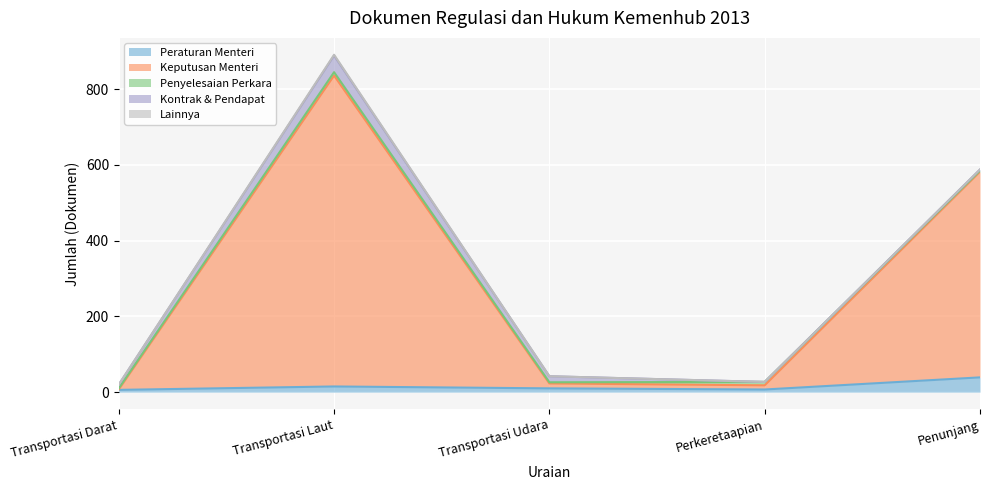

List the labels in order of Penyelesaian Perkara value, smallest first.

Transportasi Darat, Transportasi Udara, Penunjang, Transportasi Laut, Perkeretaapian